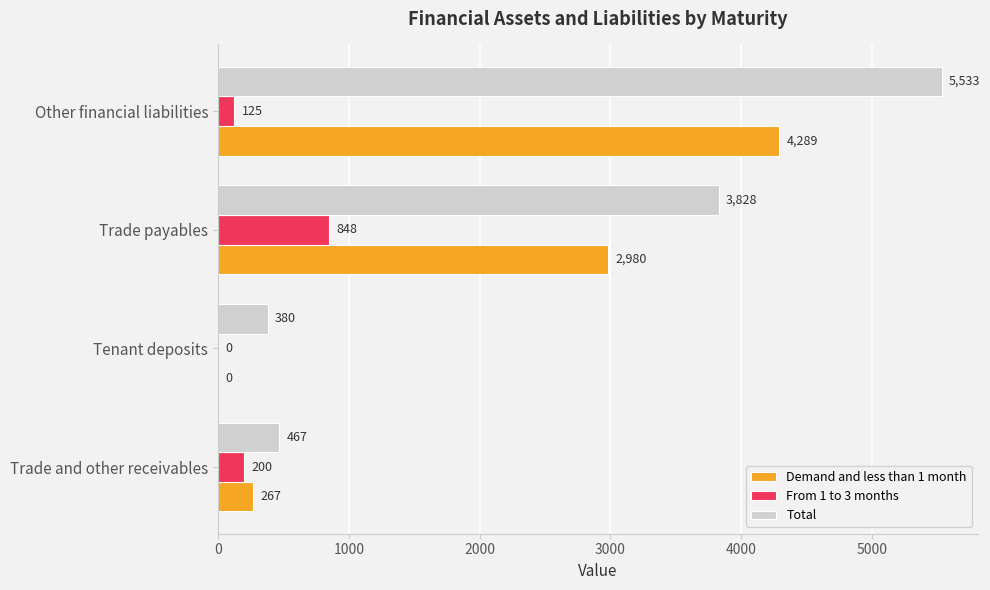

Is it true that From 1 to 3 months equals 0 at Tenant deposits?

True